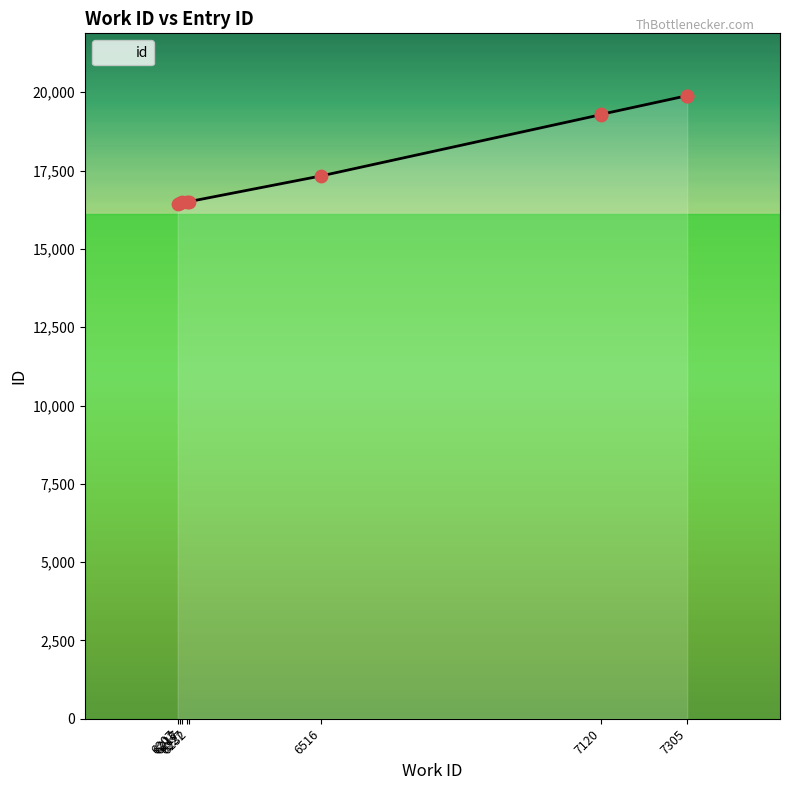

What is the change in value from 6213 to 7120?

+2813